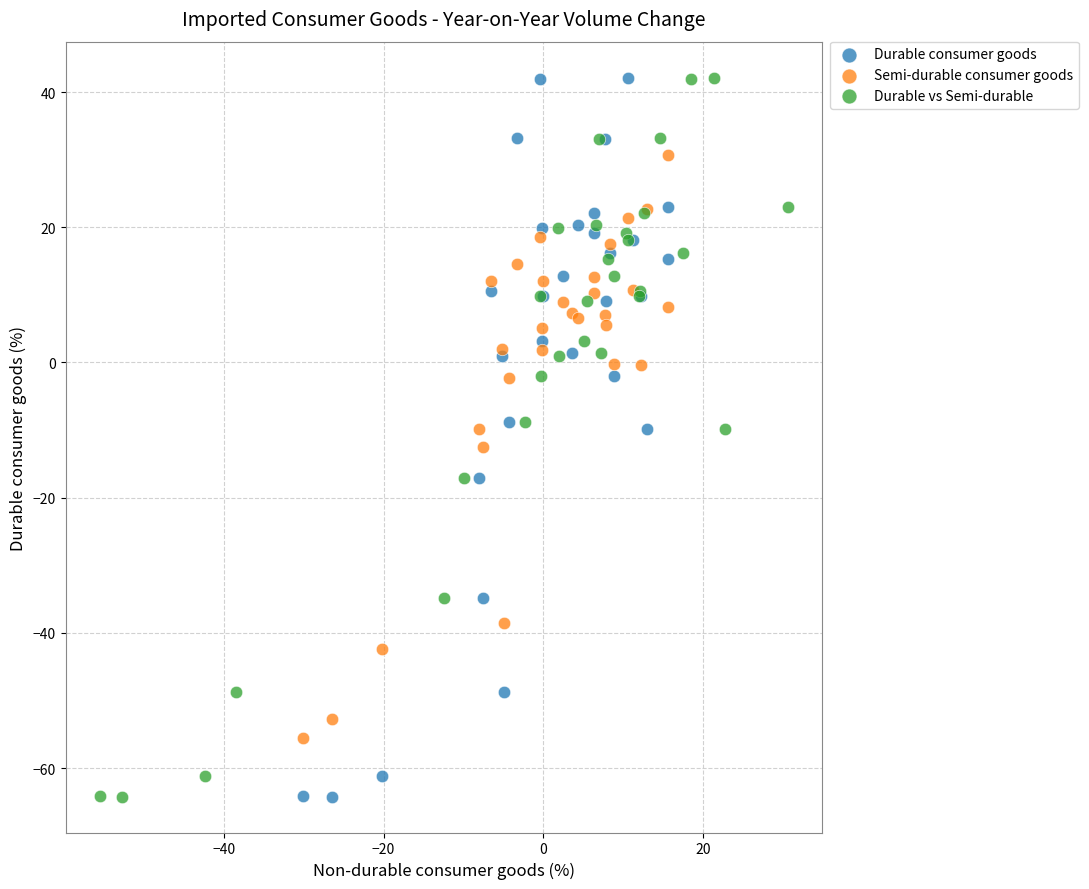

What are all the series names shown in the legend?

Durable consumer goods, Semi-durable consumer goods, Durable vs Semi-durable